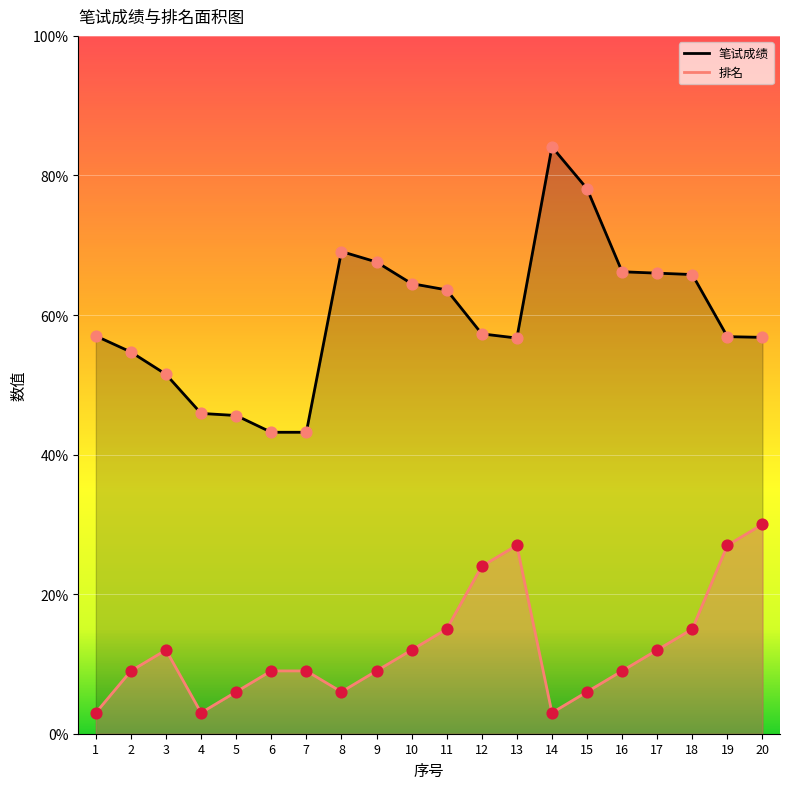

Is the value of 排名 at 17 greater than the value of 笔试成绩 at 1?

No